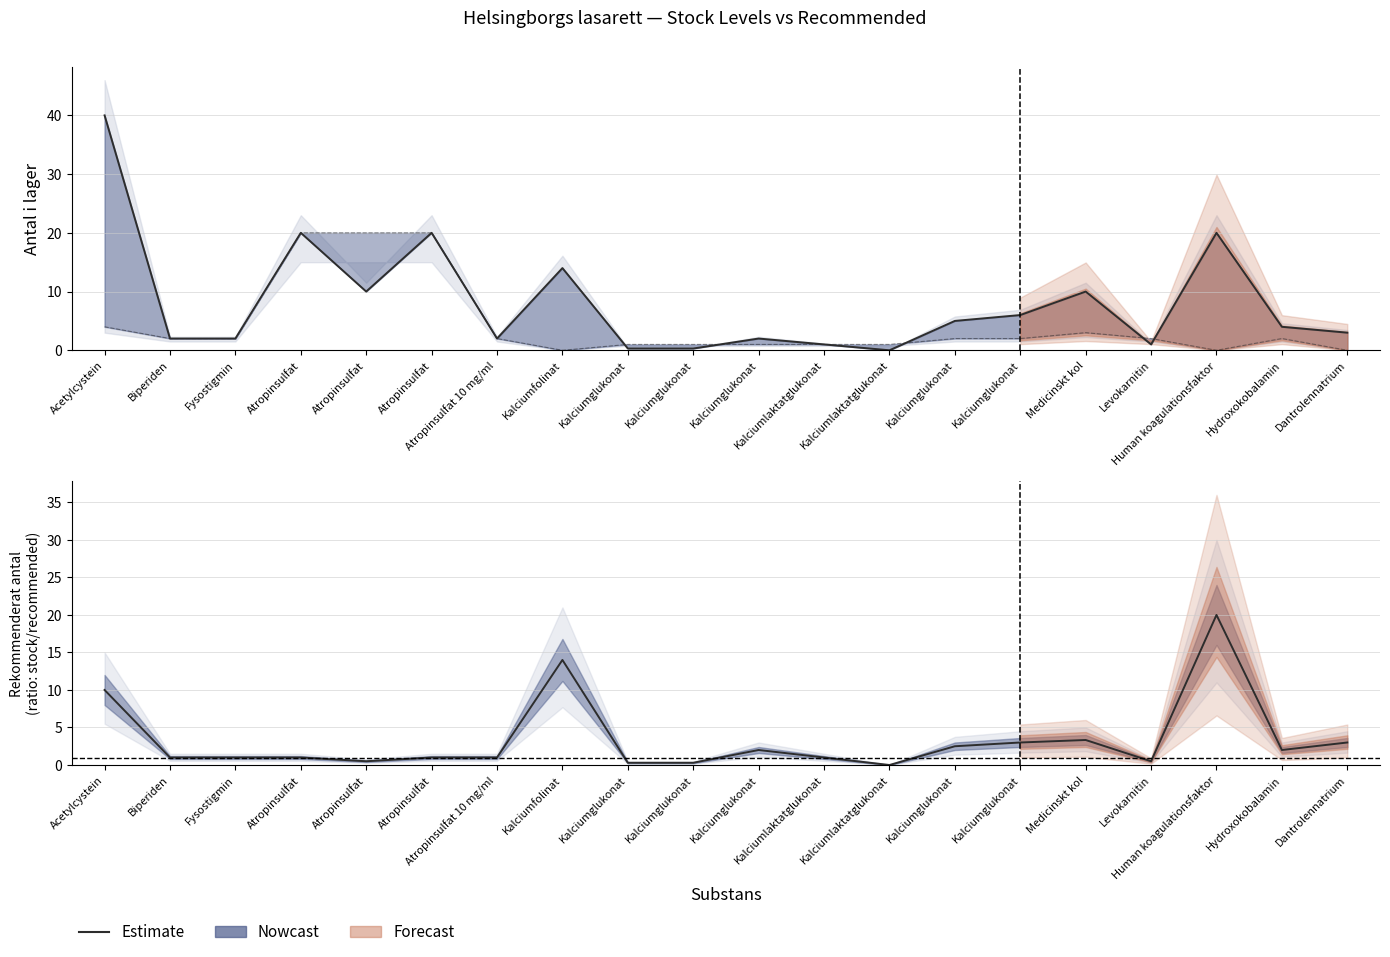

The chart shows a value of 0.3 at Kalciumglukonat. True or false?

True